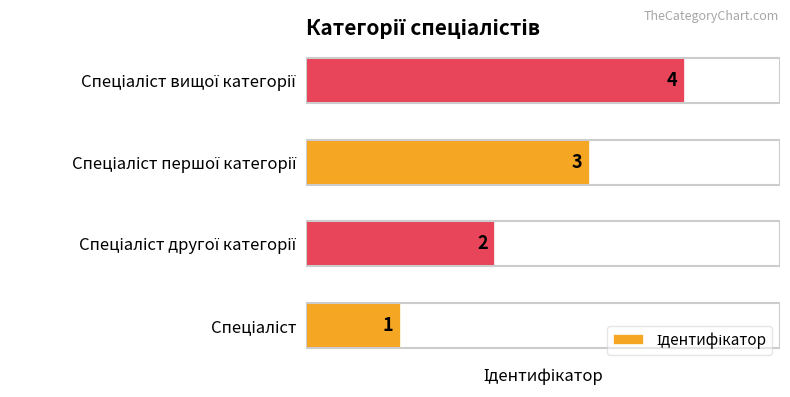

How many values are between 2 and 4?

3